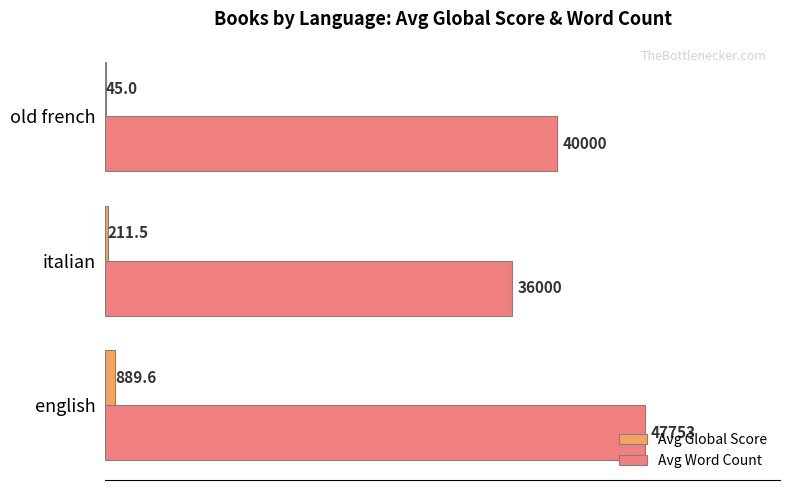

Between english and italian, which series saw the biggest shift?

Avg Word Count